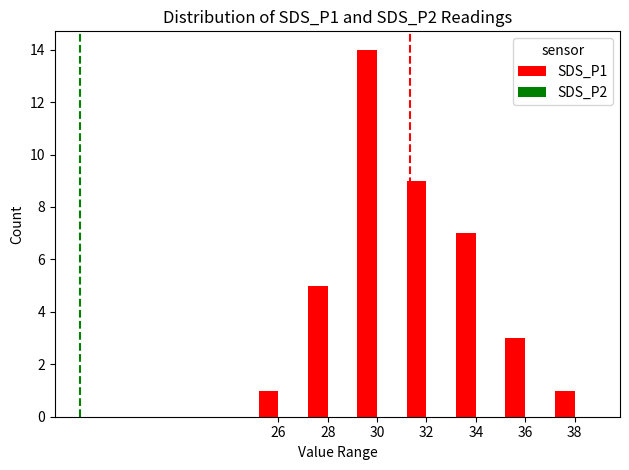

What is the maximum value shown in the chart?

14